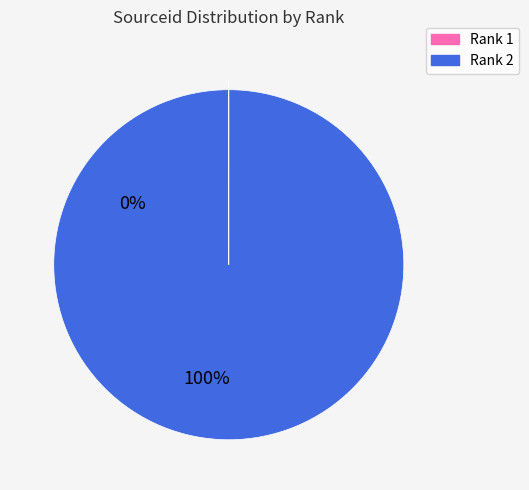

The Rank 2 slice represents 100% of the pie. True or false?

True